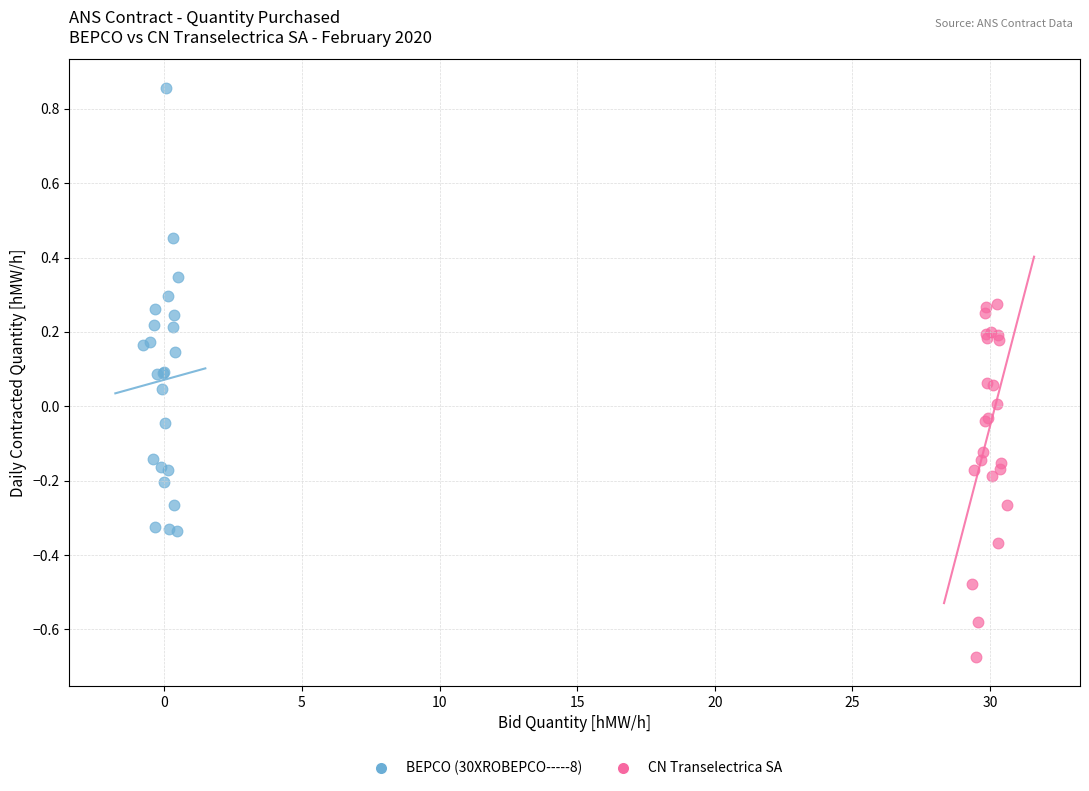

Which series has the largest Y range (max minus min)?

BEPCO (30XROBEPCO-----8)